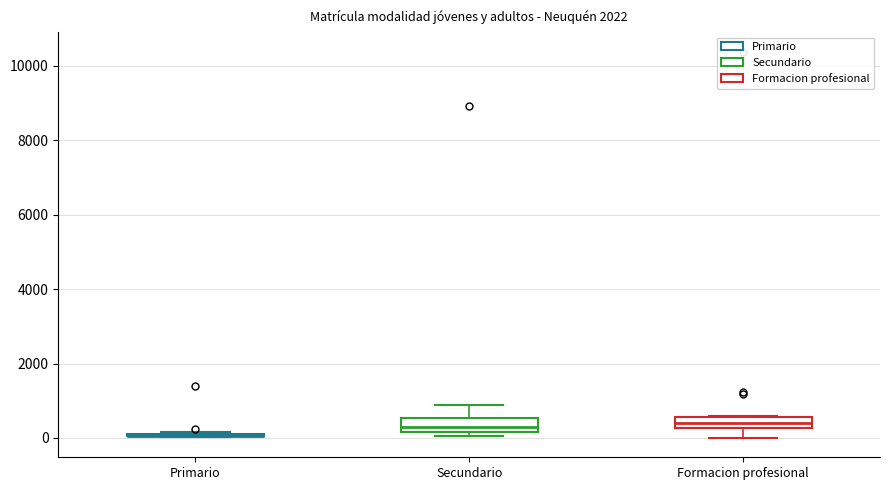

Where does the upper whisker of the box for Secundario end on the y-axis? The values are not printed on the chart, so give them approximately, as read against the axis.

800